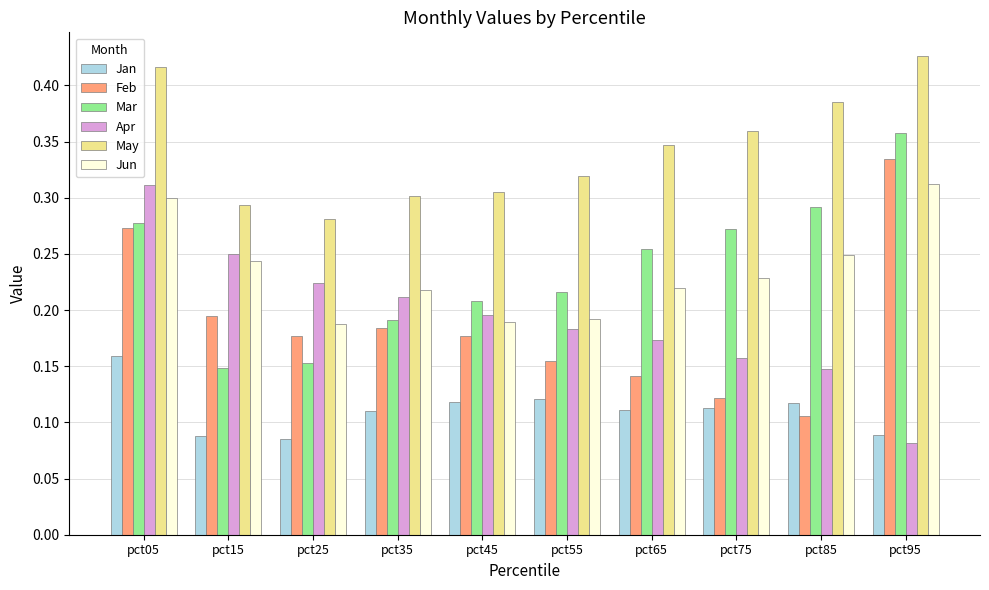

Is the value of Jun at pct25 greater than the value of Jan at pct95?

Yes